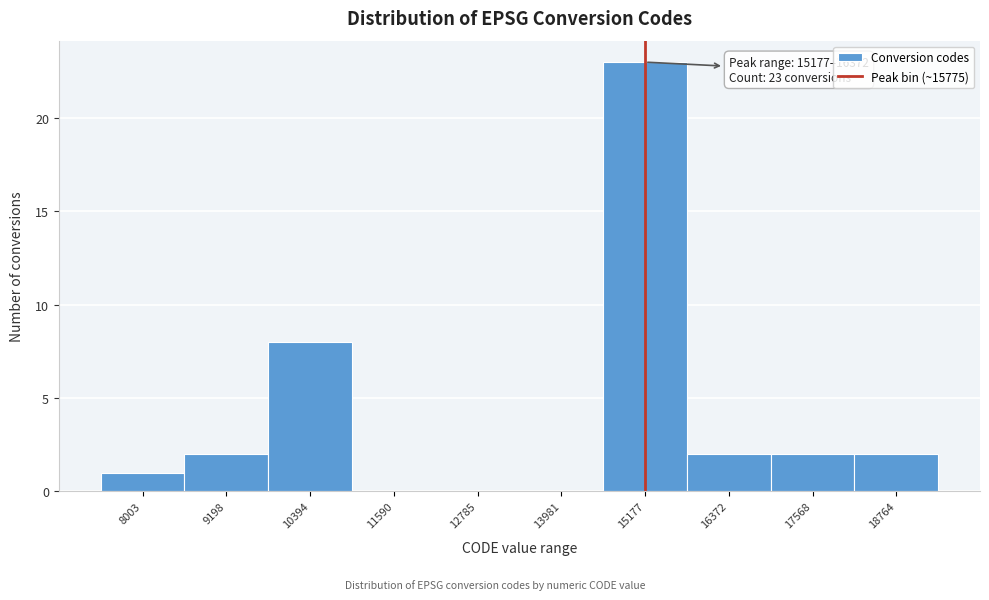

Reading left to right, extract all data points from this chart.

8003=1	9198=2	10394=8	11590=0	12785=0	13981=0	15177=23	16372=2	17568=2	18764=2